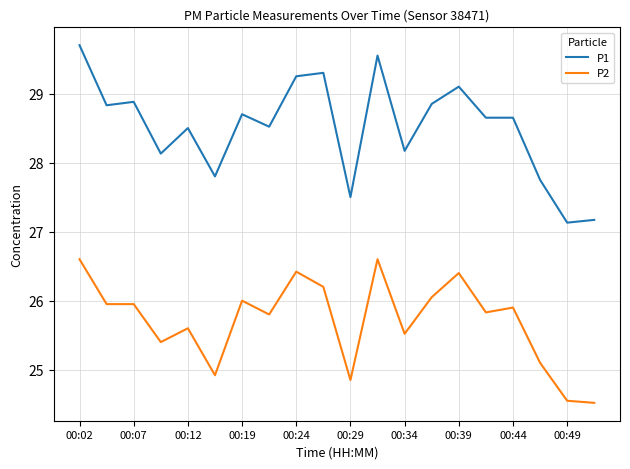

Which series has the largest total across all categories?

P1